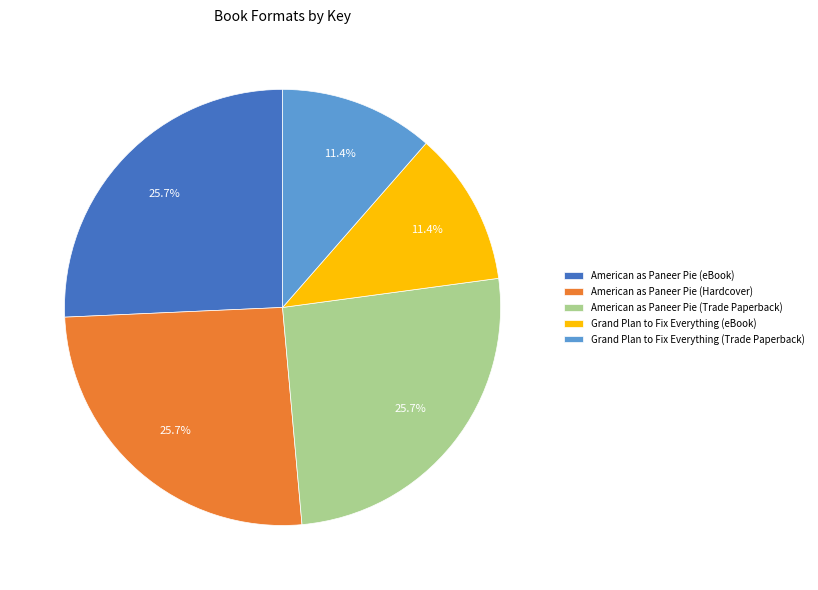

What percentage is the Grand Plan to Fix Everything (eBook) slice, to the nearest percent?

11%